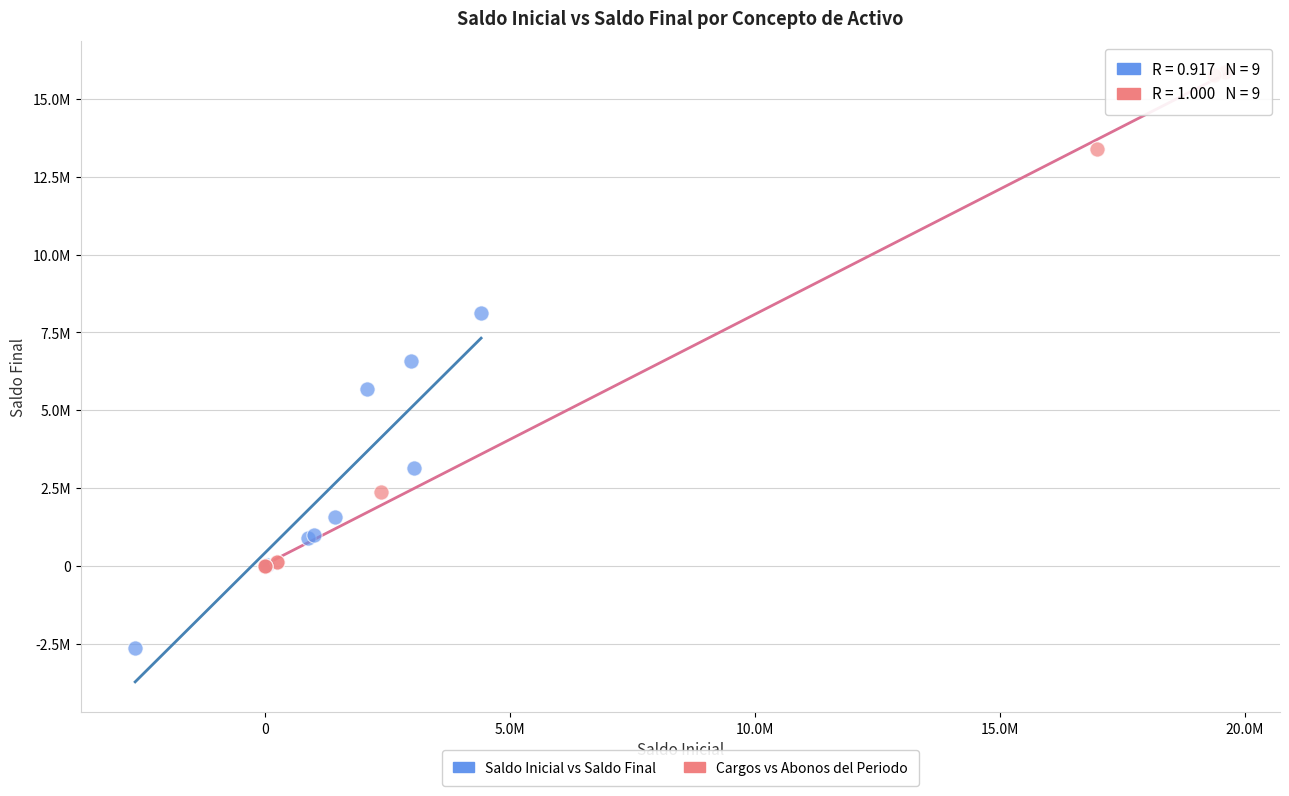

Which series has the widest spread of Y values?

Cargos vs Abonos del Periodo